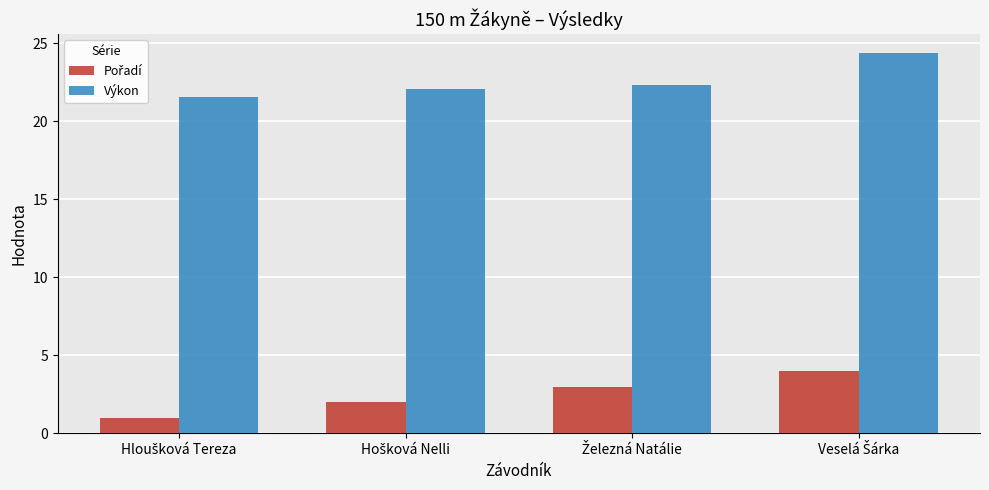

What is the average value of the Výkon series?

22.6